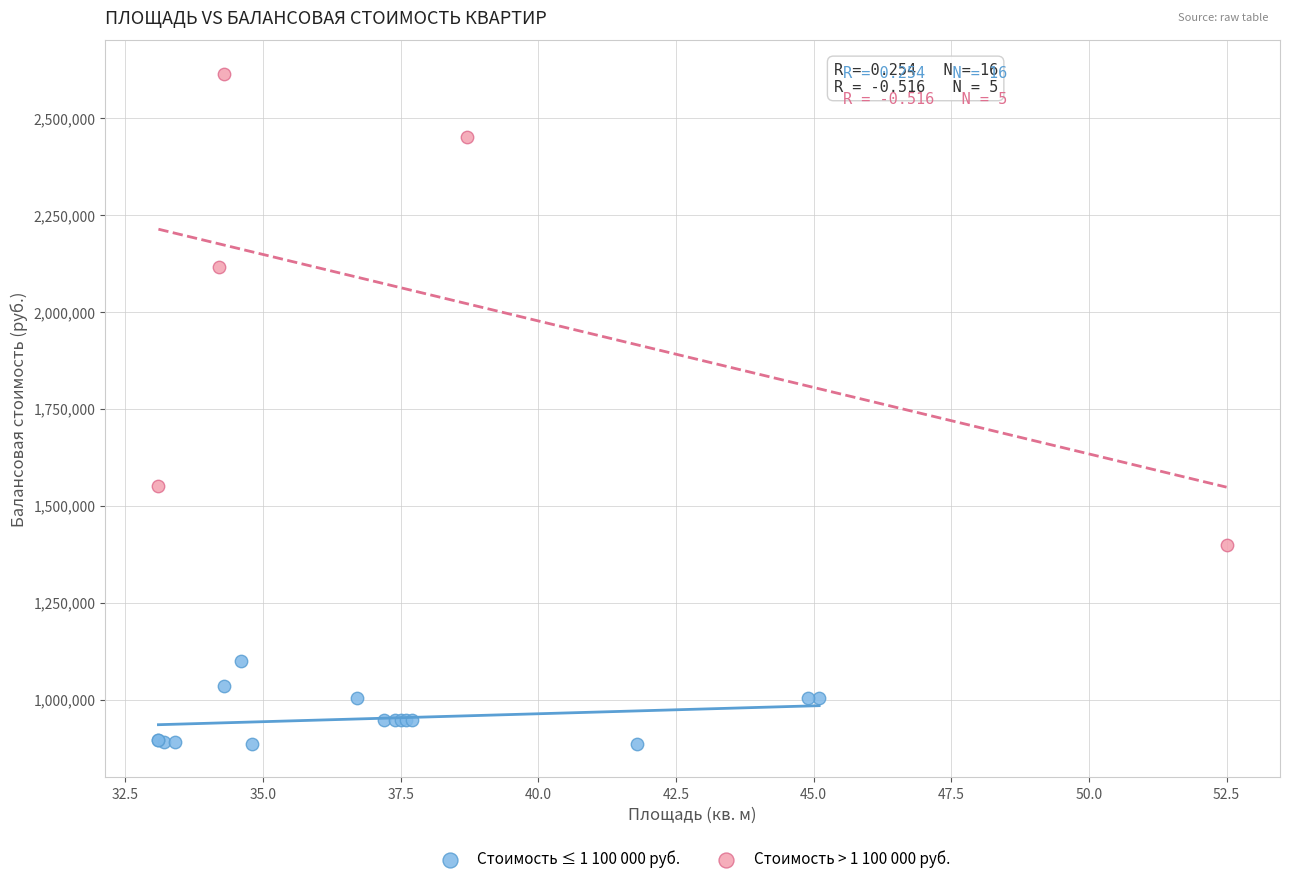

Which series has the widest spread of Y values?

Стоимость > 1 100 000 руб.